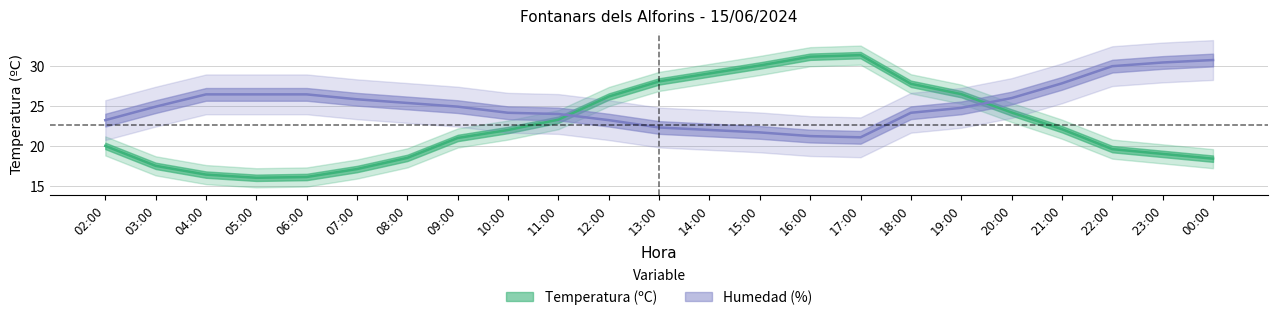

What position from the right is 15:00?

10